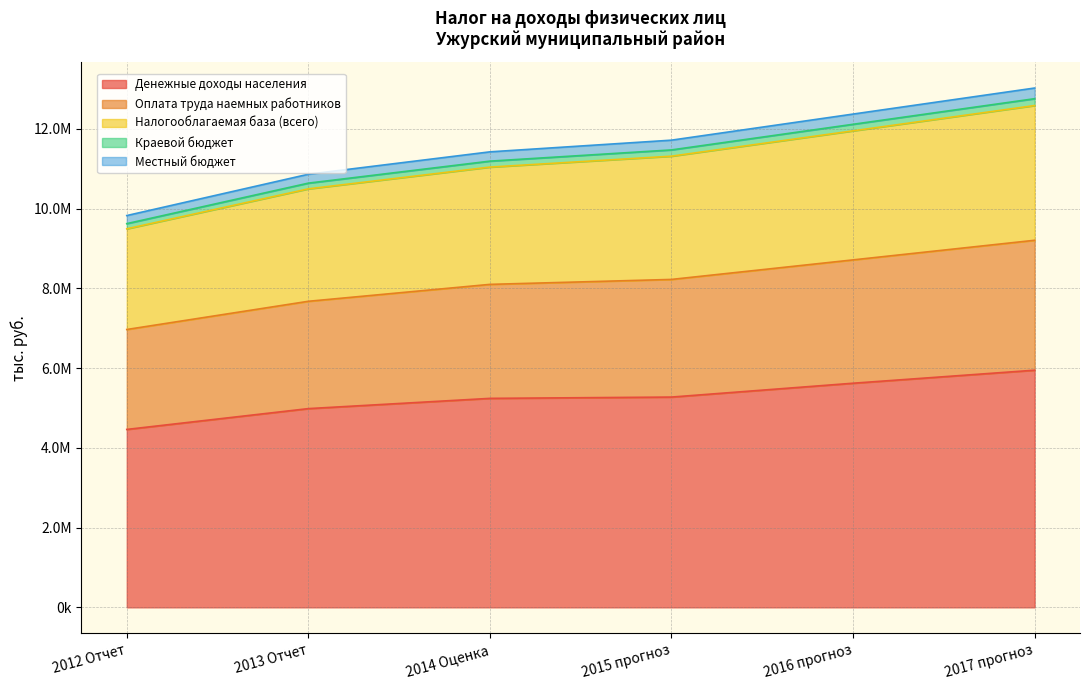

How many categories are shown in the chart?

6